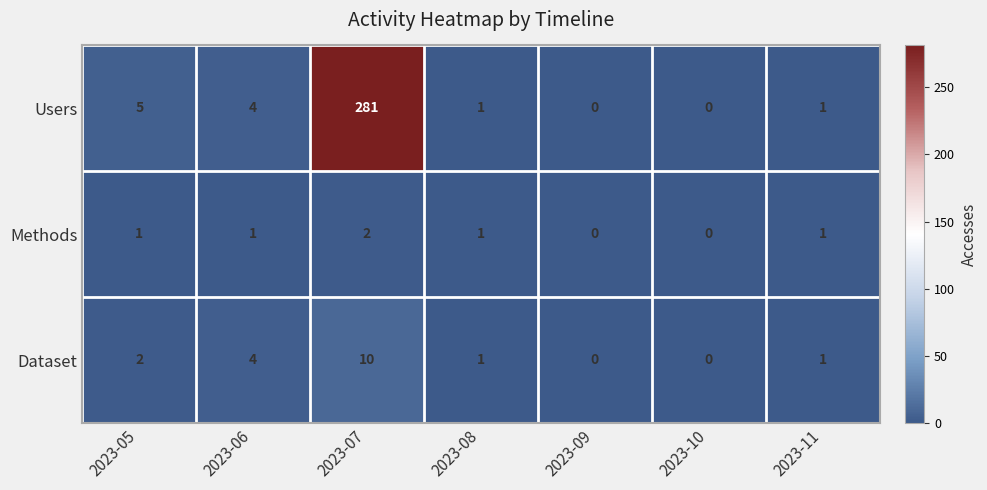

What is the average value of the Dataset series?

3